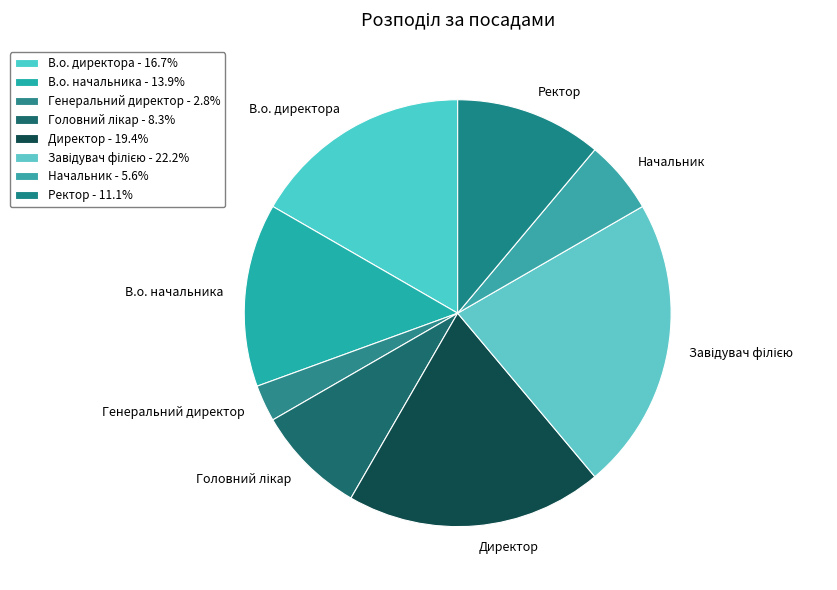

Does any single category account for the majority?

No